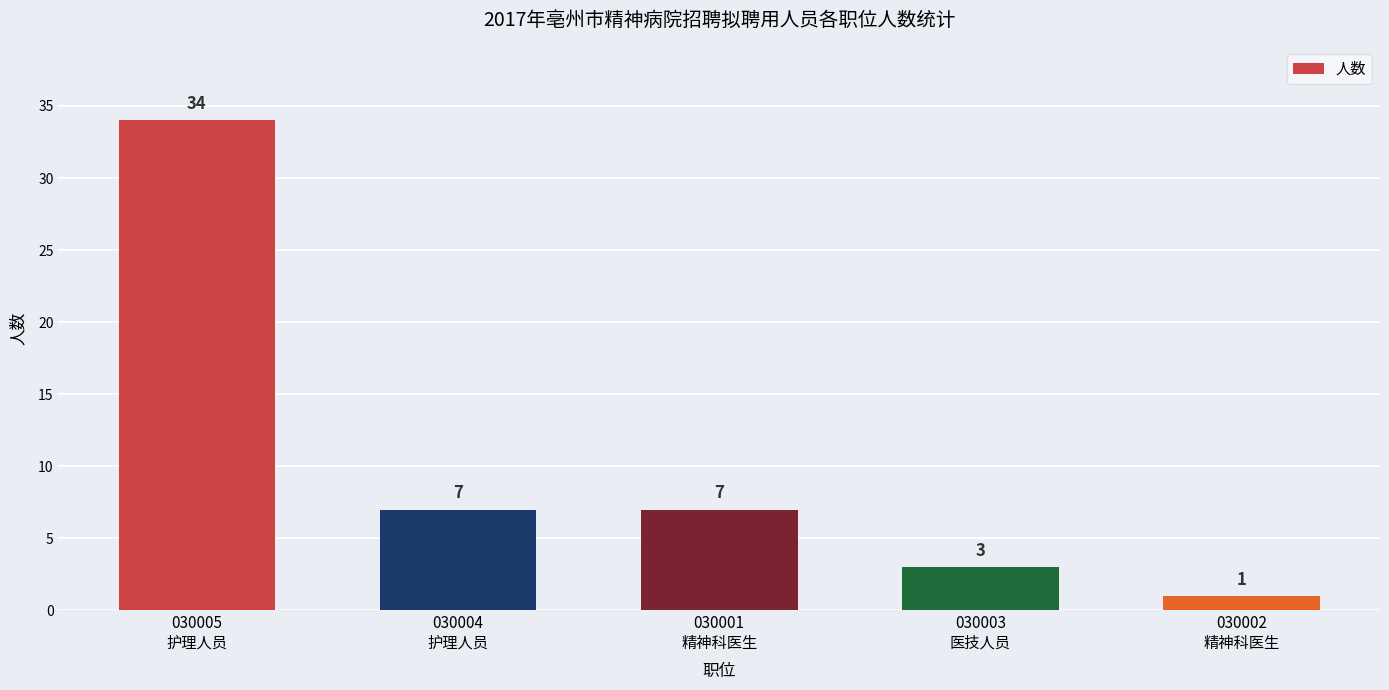

What is the difference between the maximum and minimum values?

33